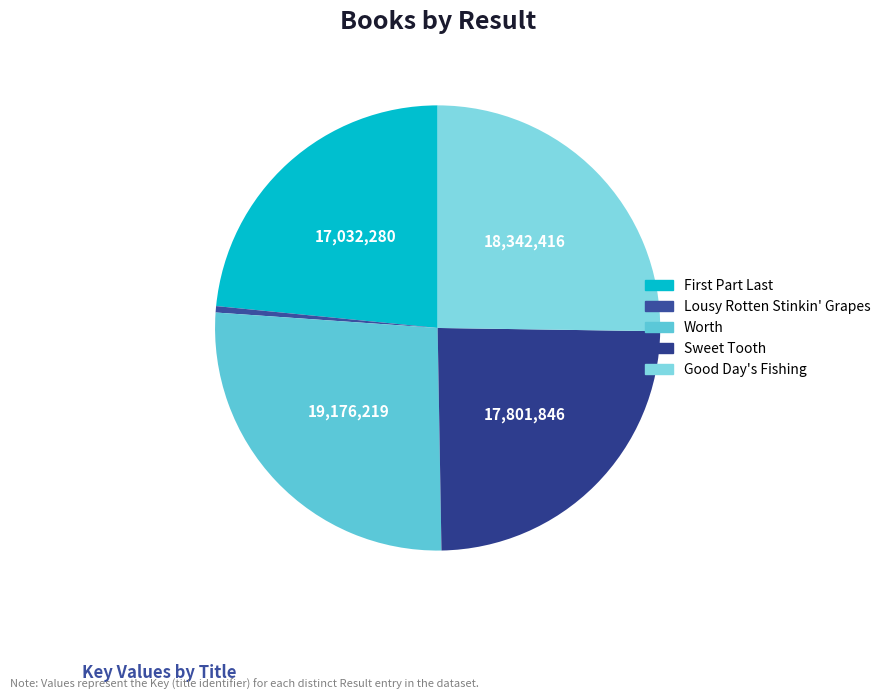

Combined, do Good Day's Fishing and Worth account for over 50%?

Yes